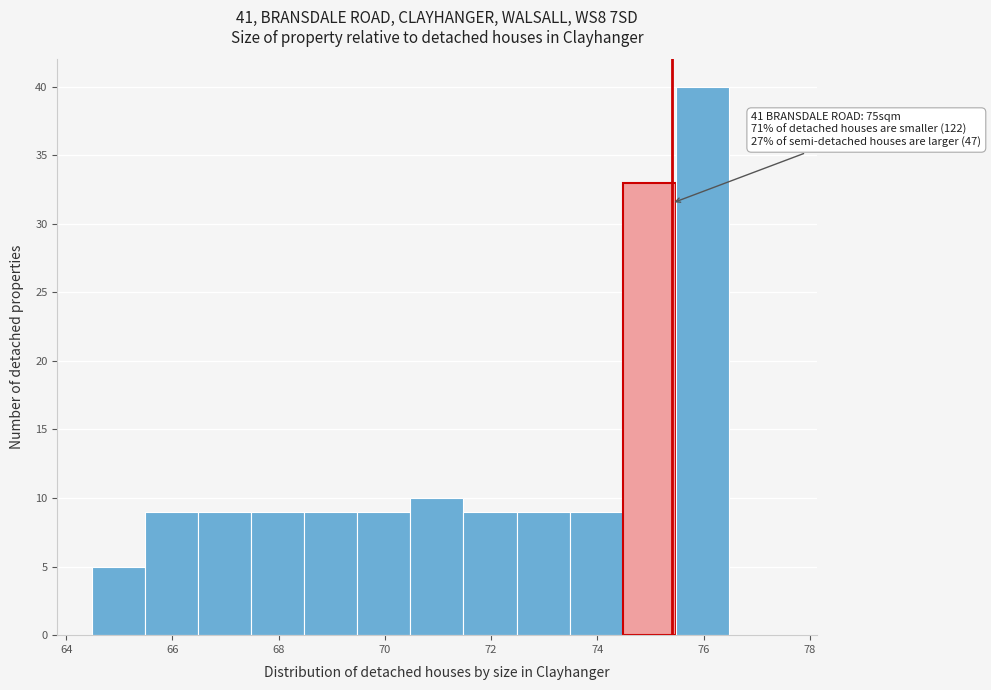

Which range on the x-axis has the tallest bar?

75.48 to 76.48